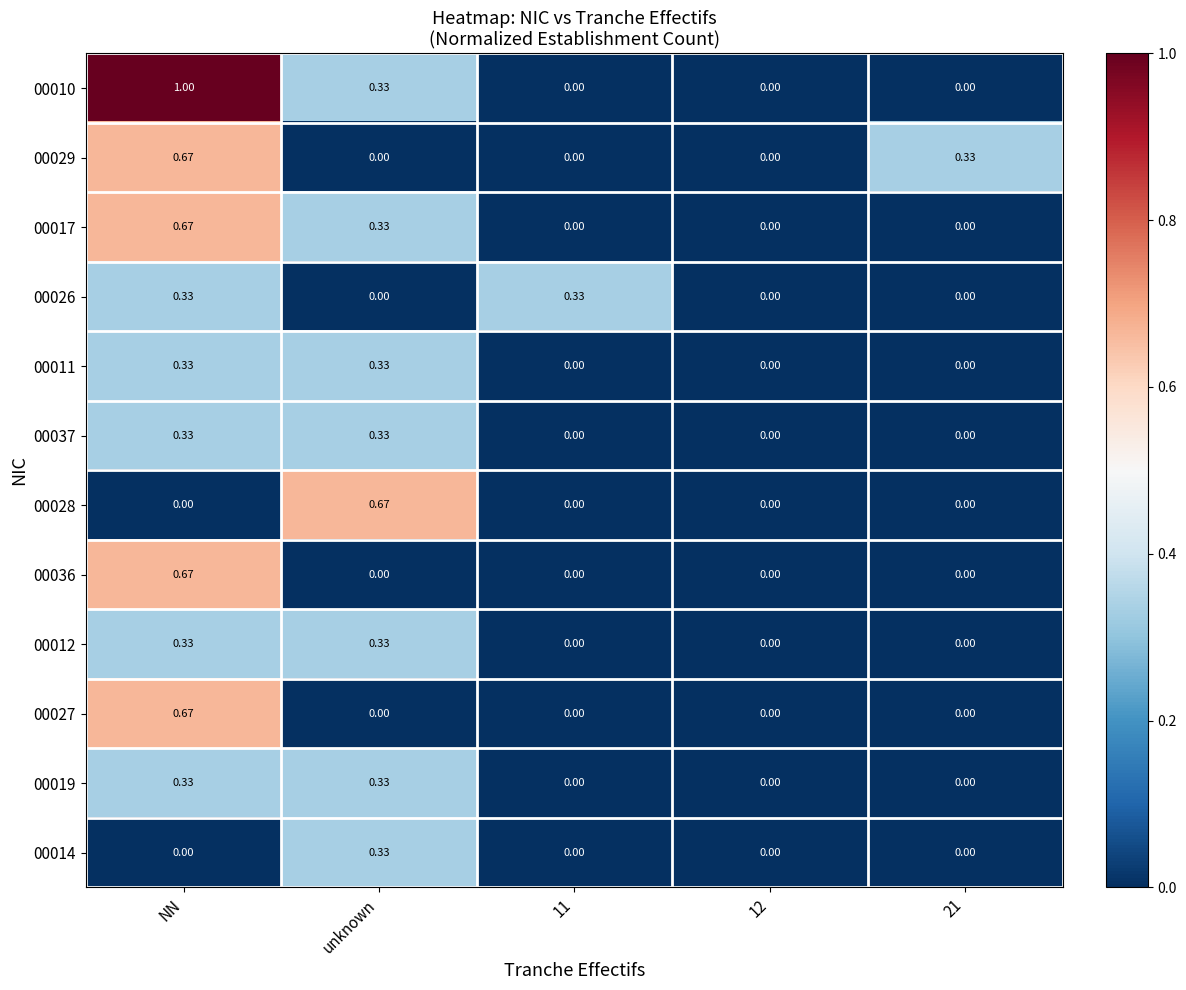

At which label does 00027 reach its peak?

NN